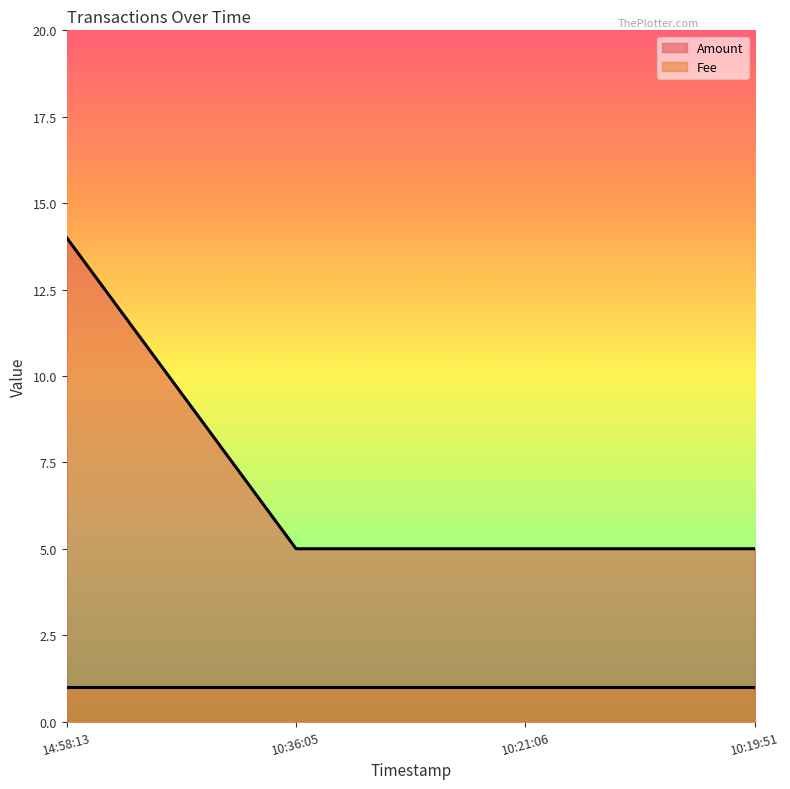

Read the Amount value at 10:19:51.

5